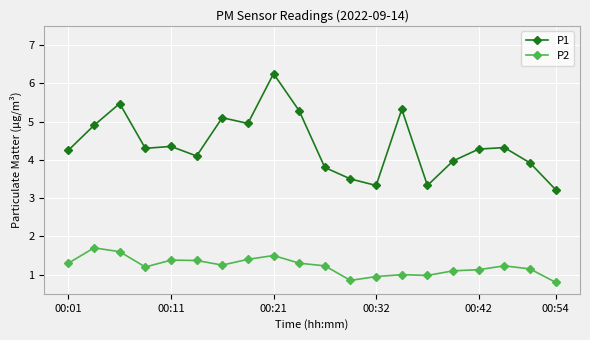

Which series has the largest total across all categories?

P1